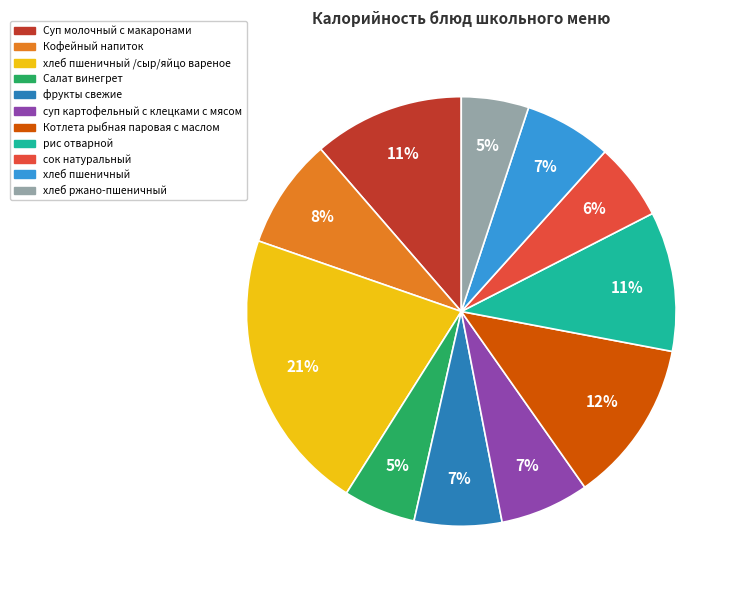

To the nearest percent, what percentage of the pie is Котлета рыбная паровая с маслом?

12%